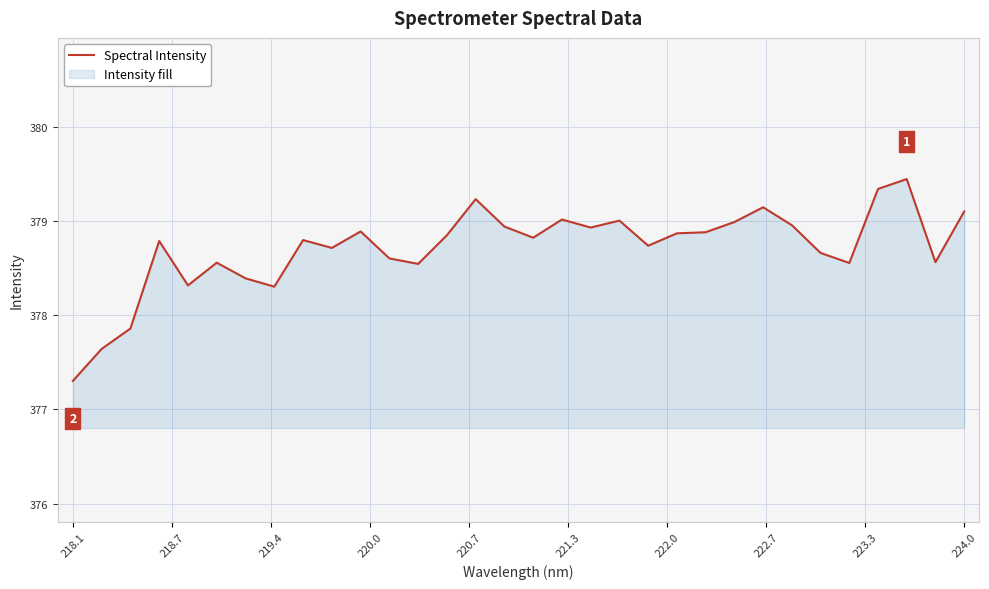

What is the difference between the maximum and second lowest values?

1.8